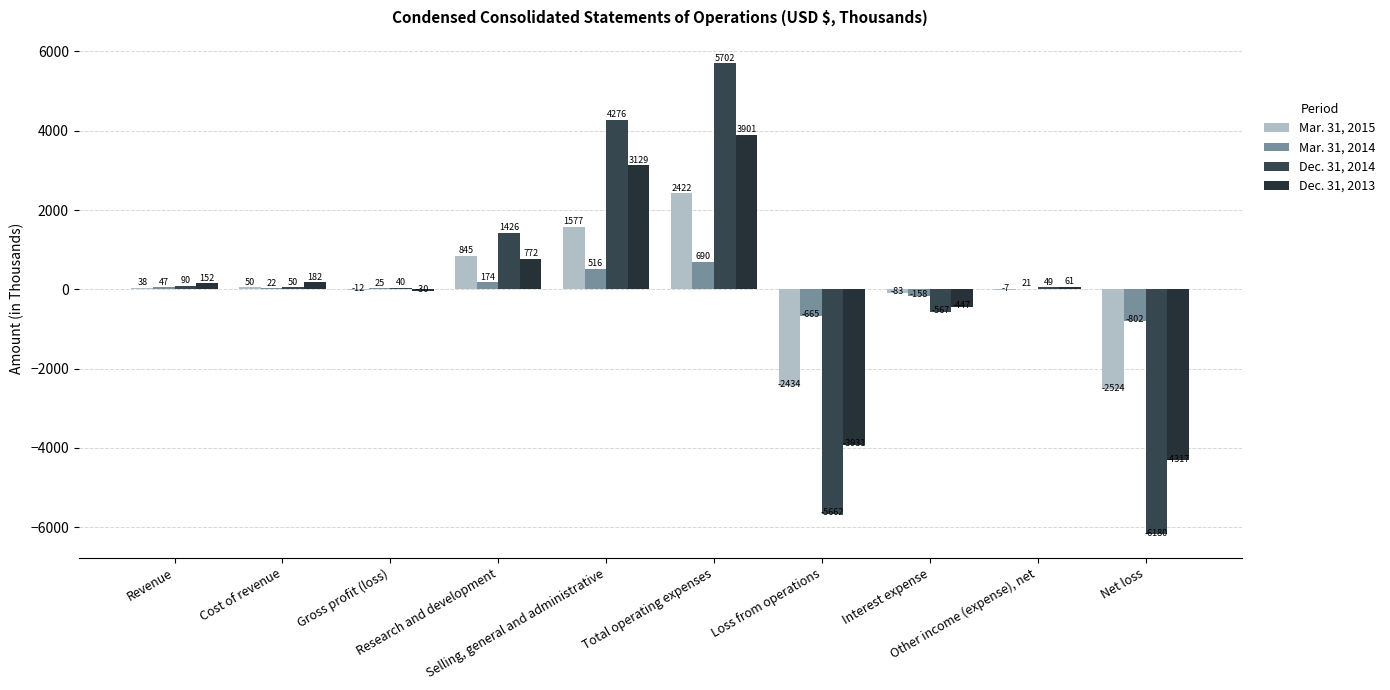

How many values in Dec. 31, 2014 are above zero?

7